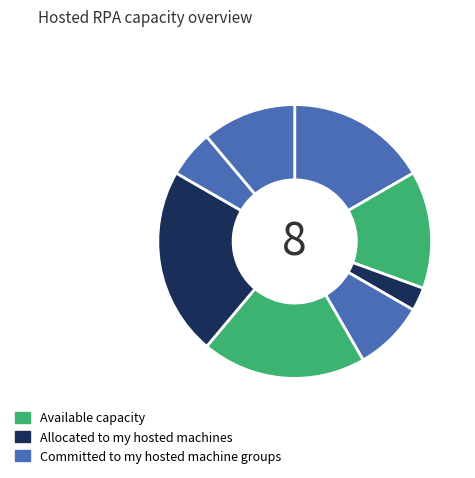

Count the number of slices in the pie.

8